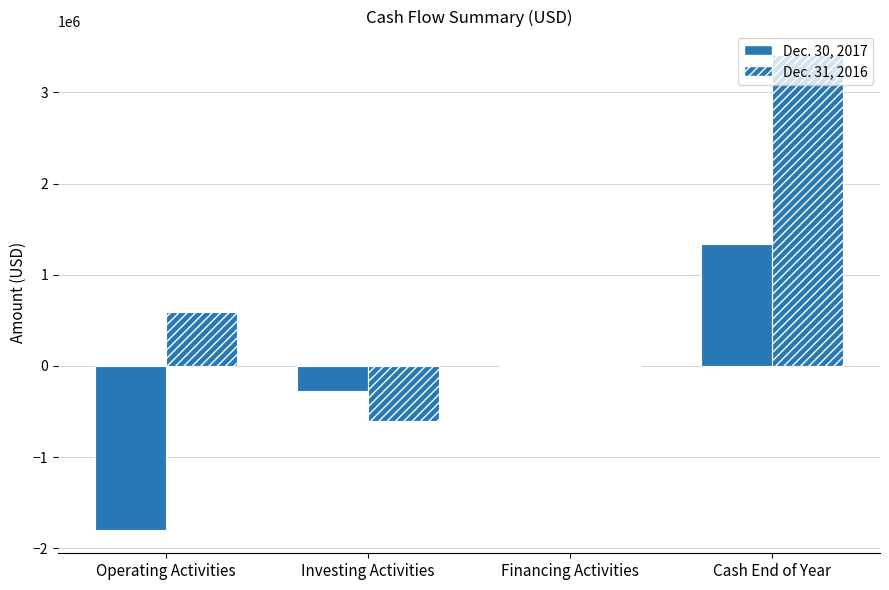

Count the number of data series in this chart.

2